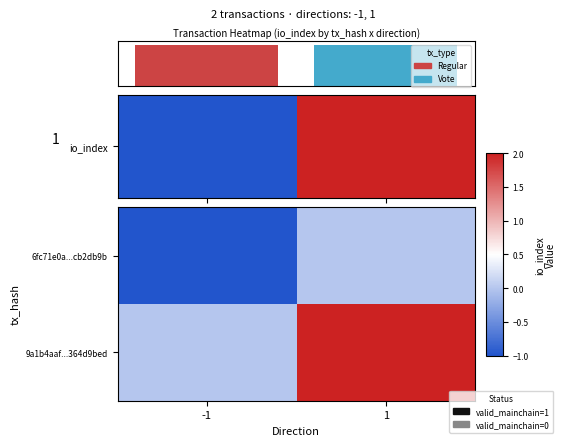

Rank the series by their maximum value, from lowest to highest.

6fc71e0a...cb2db9b, 9a1b4aaf...364d9bed